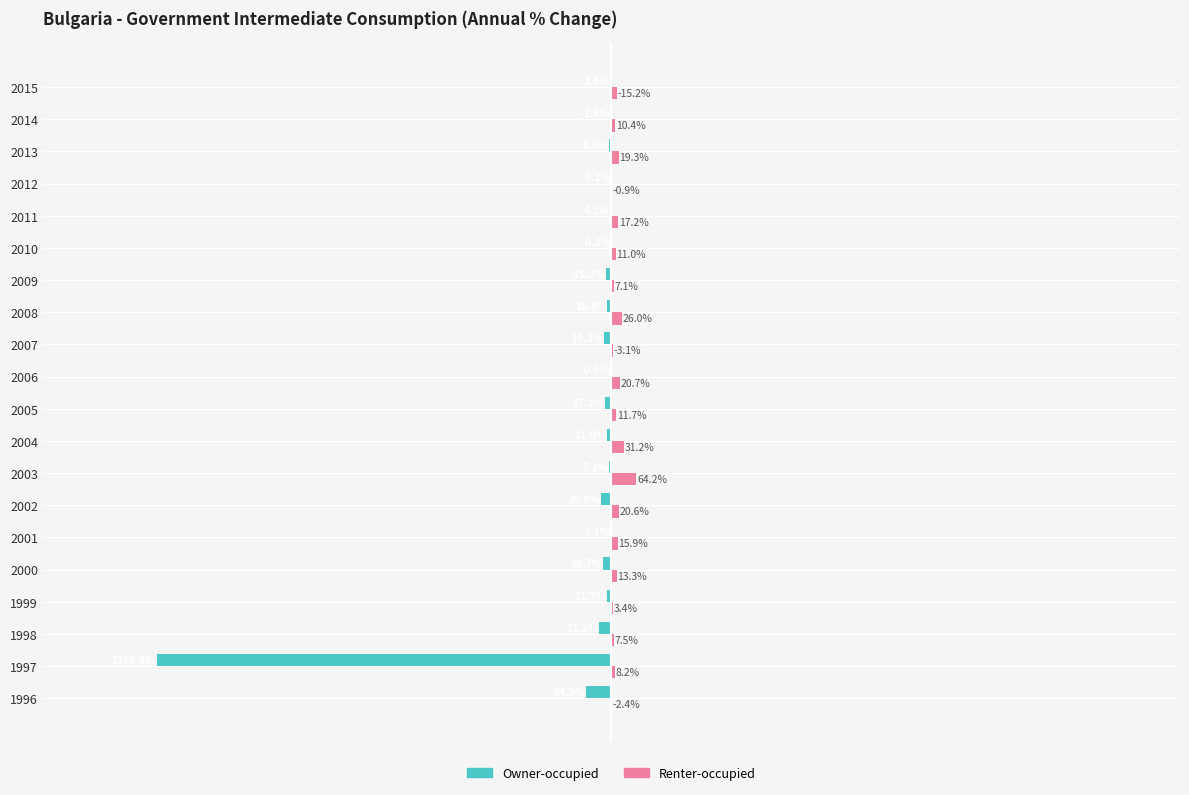

Which series changed the most between 1999 and 2005?

Renter-occupied